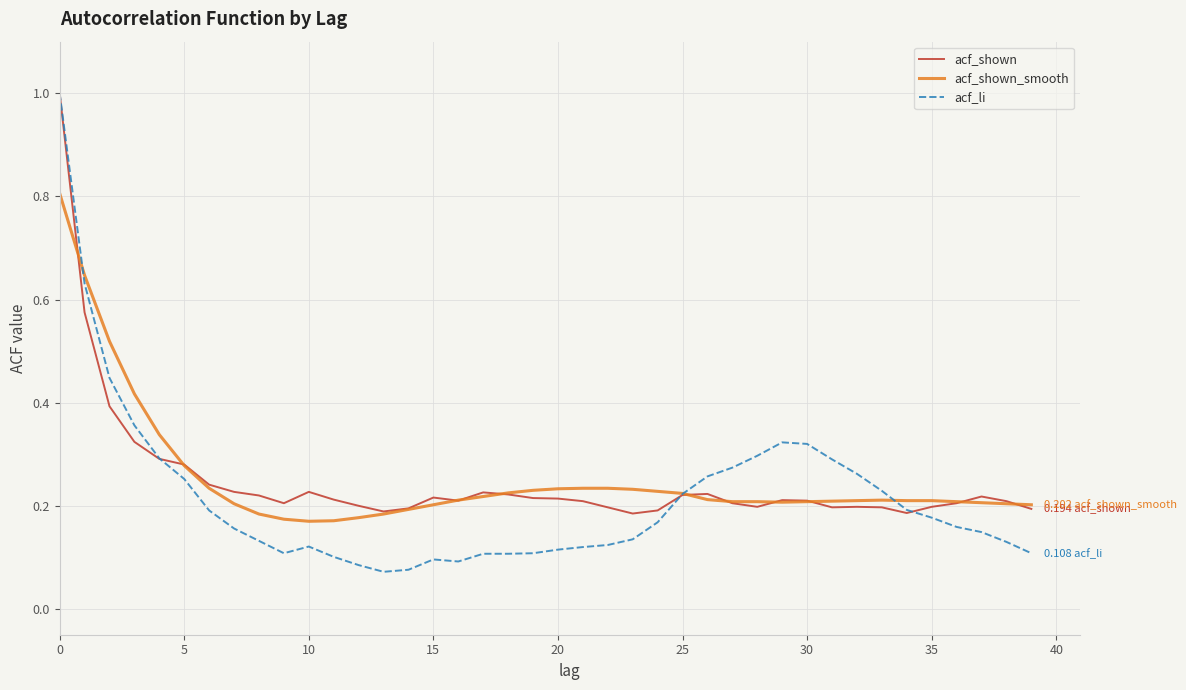

How many lines are shown in the chart?

3